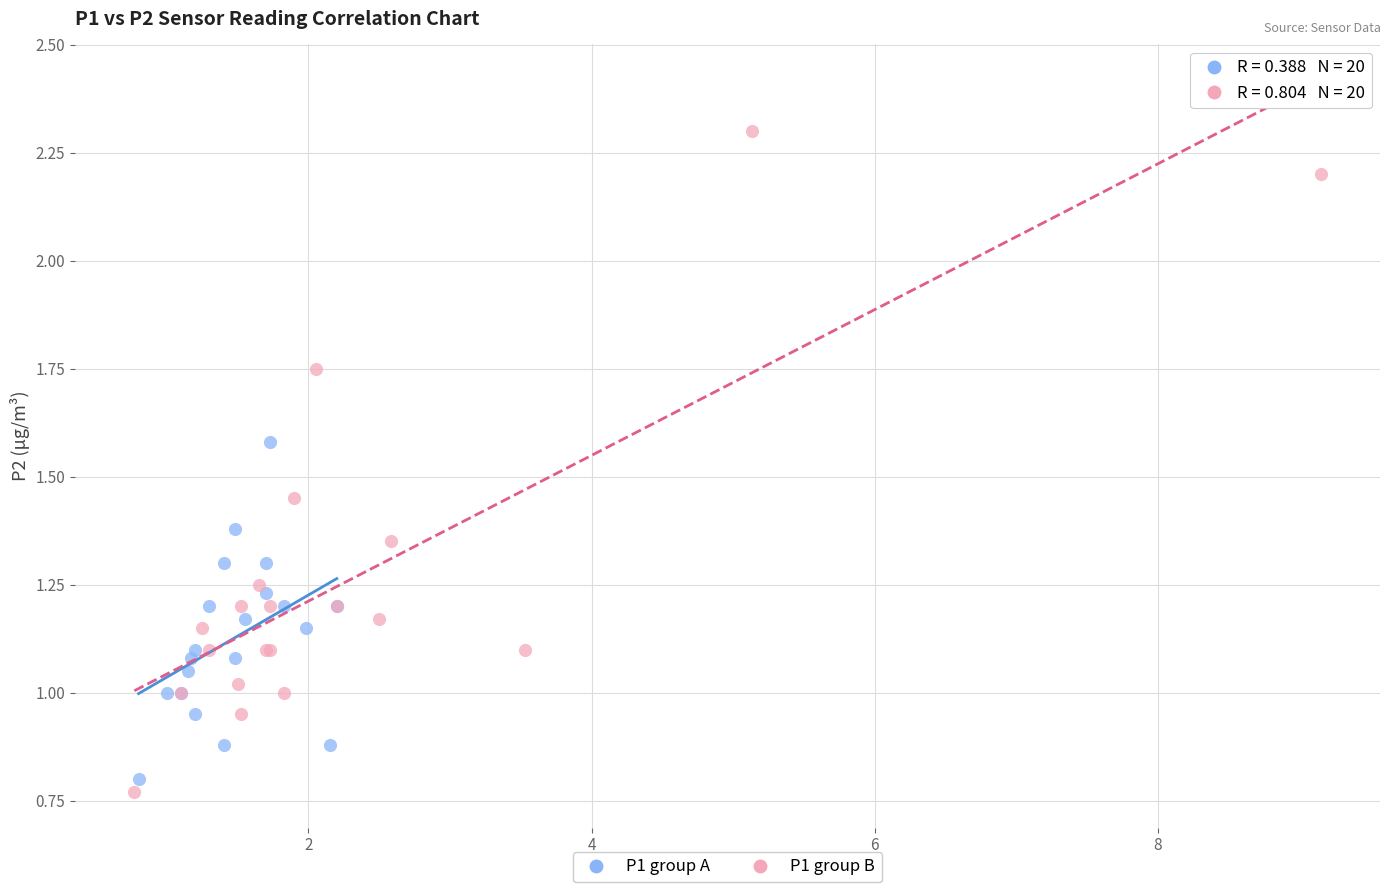

Which series contains the highest Y value?

P1 group B